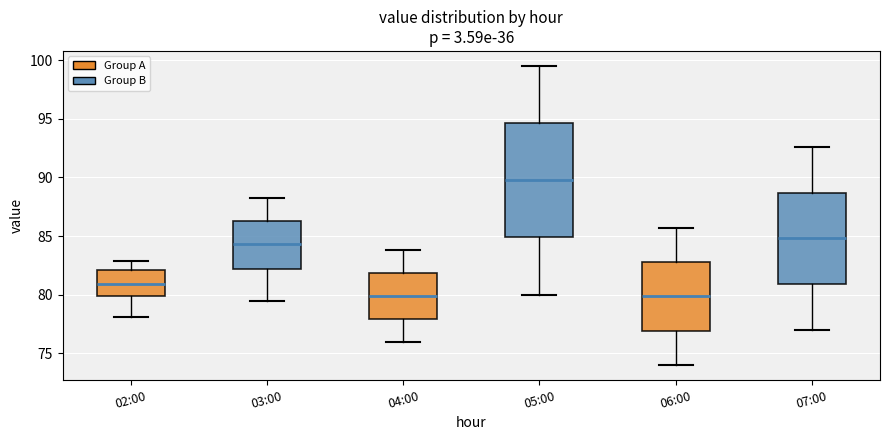

Comparing the boxes themselves (not the whiskers), which one is the tallest?

05:00